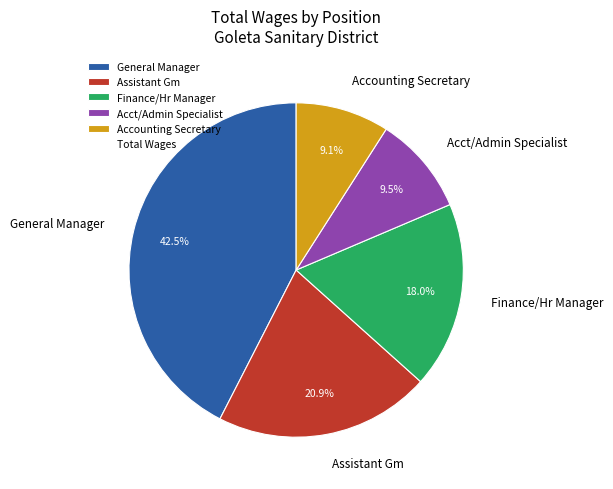

How many slices are in this pie chart?

5